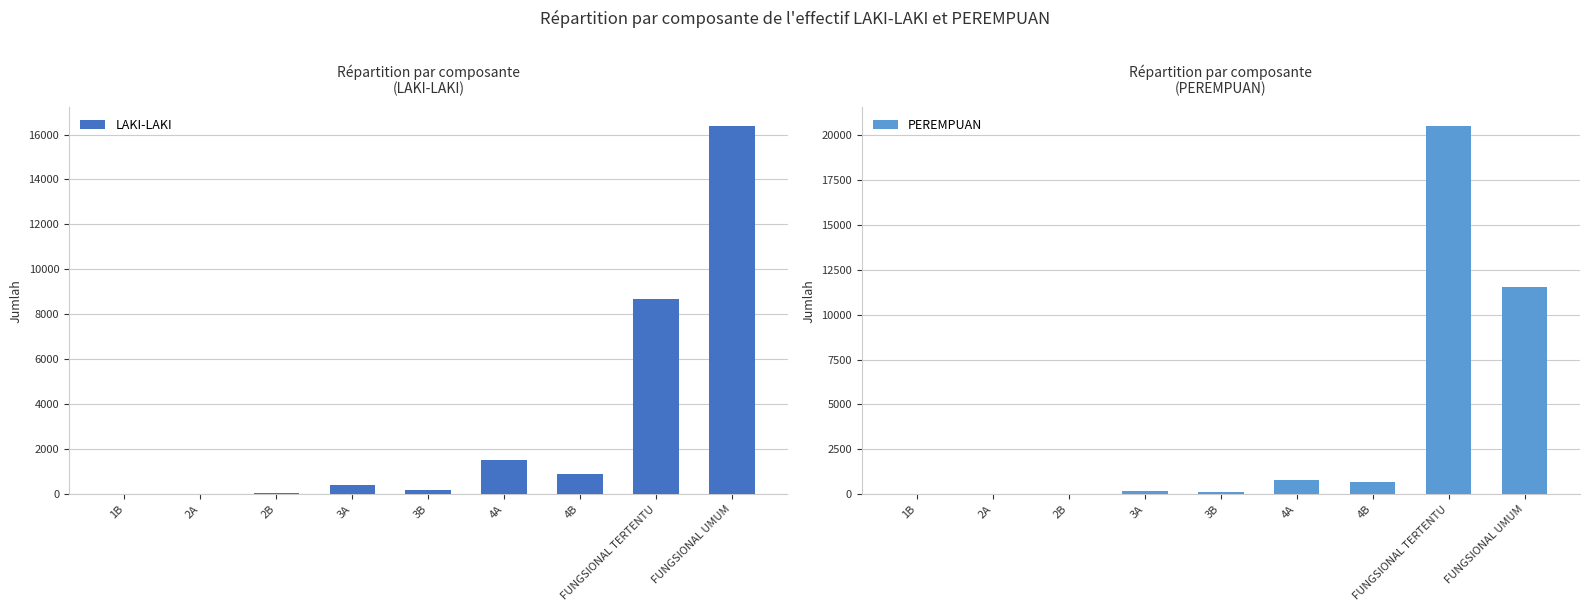

Where does the LAKI-LAKI series first go above 425?

4A